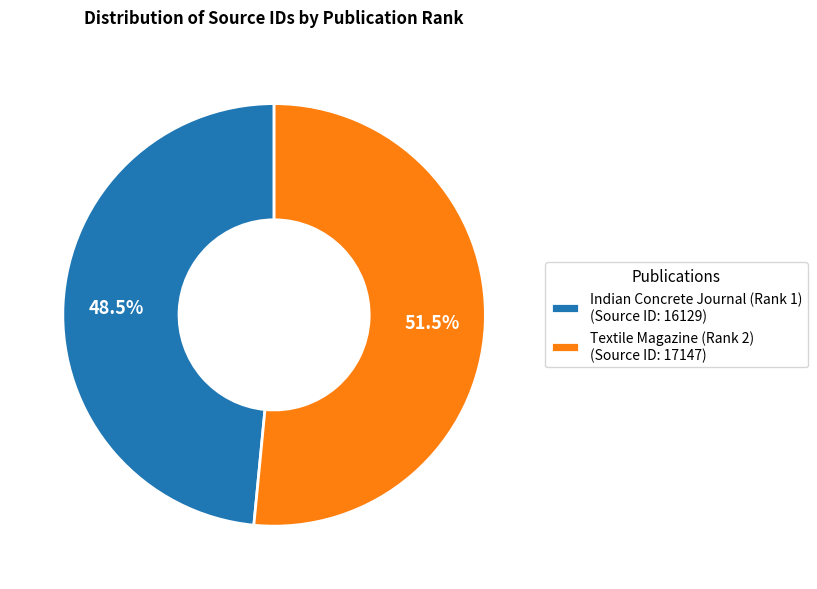

True or false: Textile Magazine (Rank 2) accounts for 41% of the total.

False